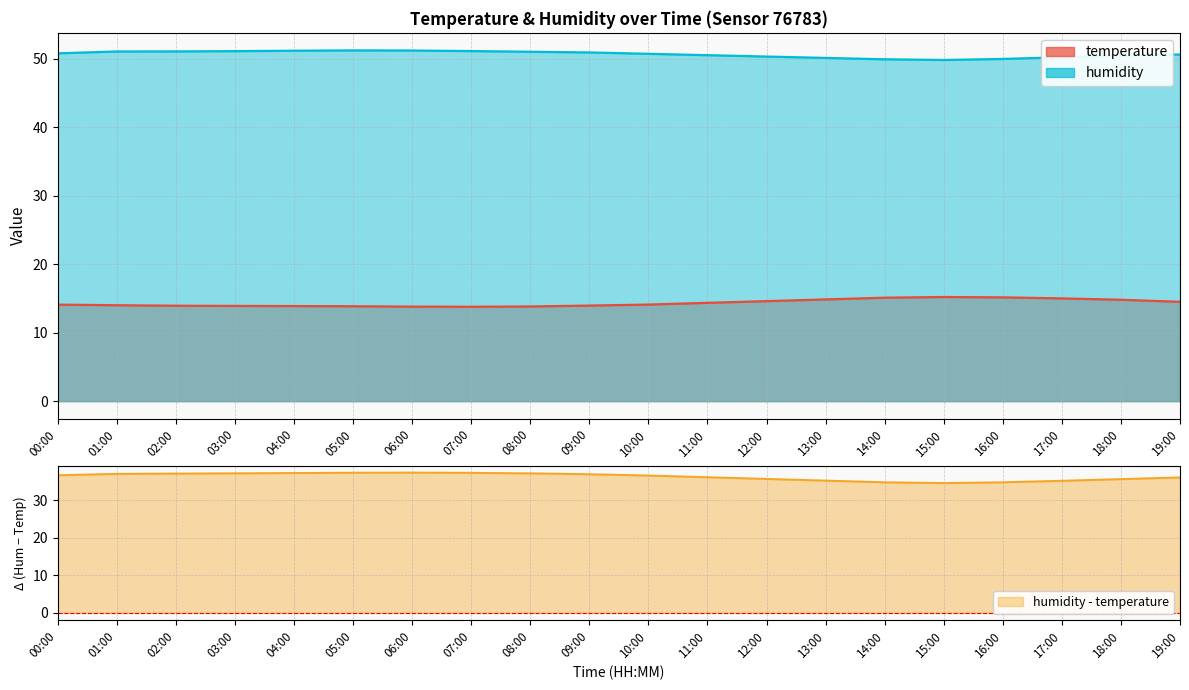

At 17:00, list the series in order from largest to smallest.

humidity, temperature